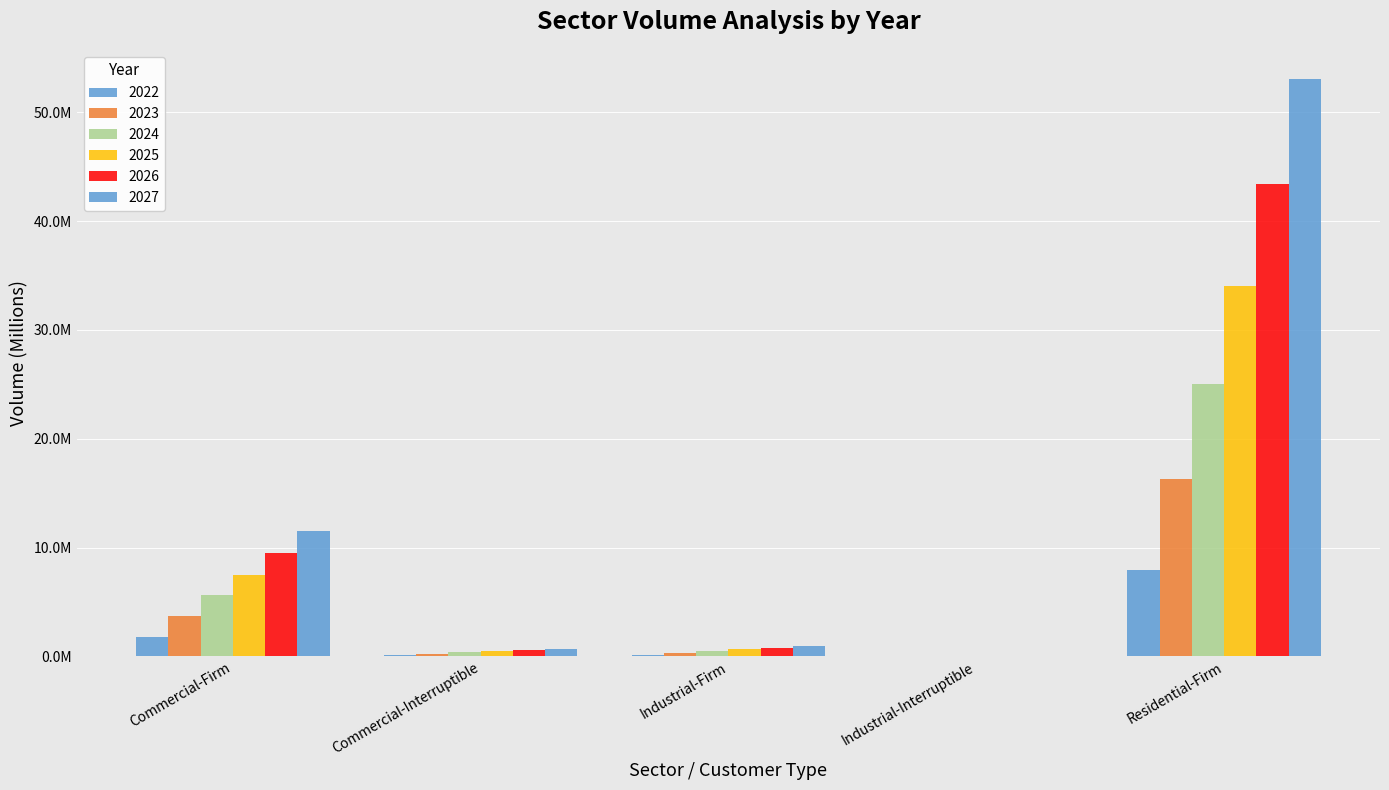

Reading right to left, list all the values displayed in this chart.

2022: 7.9	0.0	0.2	0.1	1.7
2023: 16.3	0.0	0.3	0.3	3.7
2024: 25.0	0.0	0.5	0.4	5.6
2025: 34.0	0.0	0.6	0.5	7.5
2026: 43.4	0.0	0.8	0.6	9.5
2027: 53.1	0.0	1.0	0.7	11.5